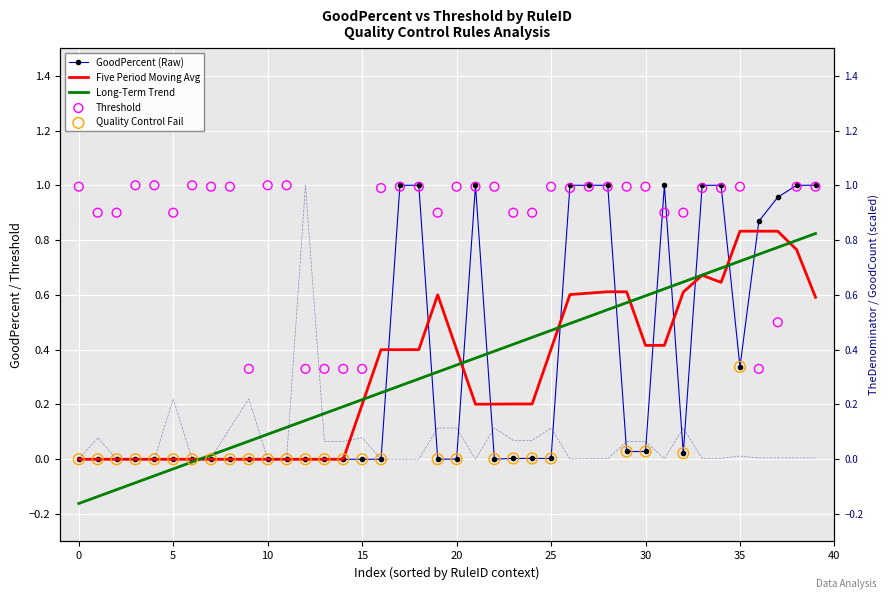

Which series has the largest total across all categories?

Threshold